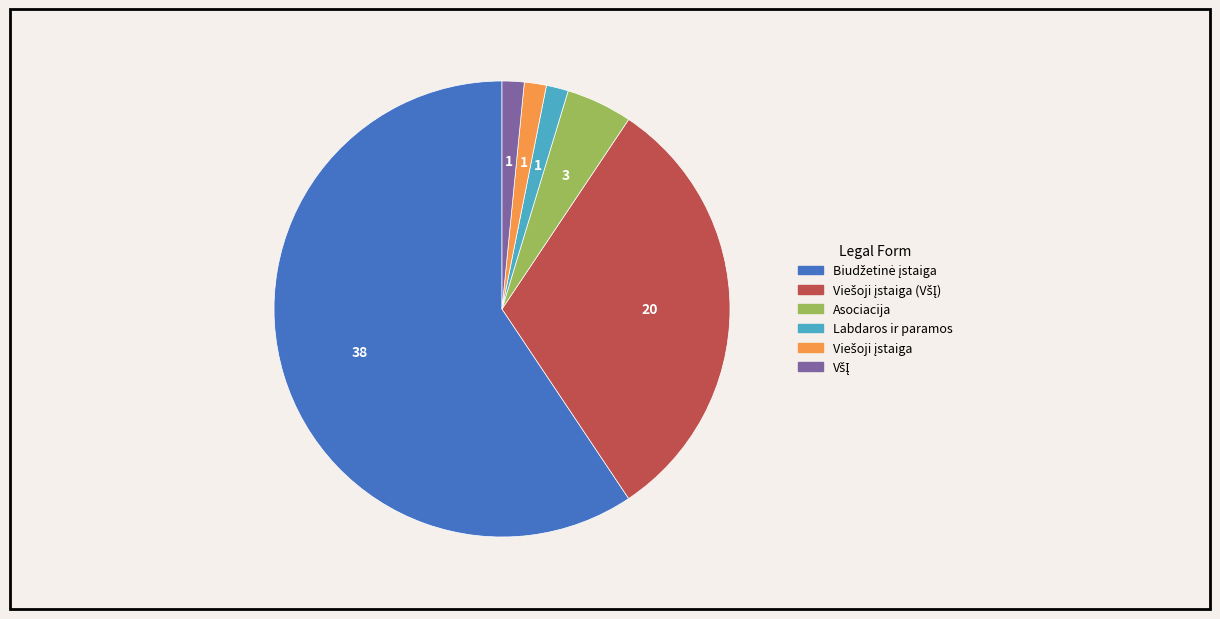

Is there a majority slice in this chart?

Yes